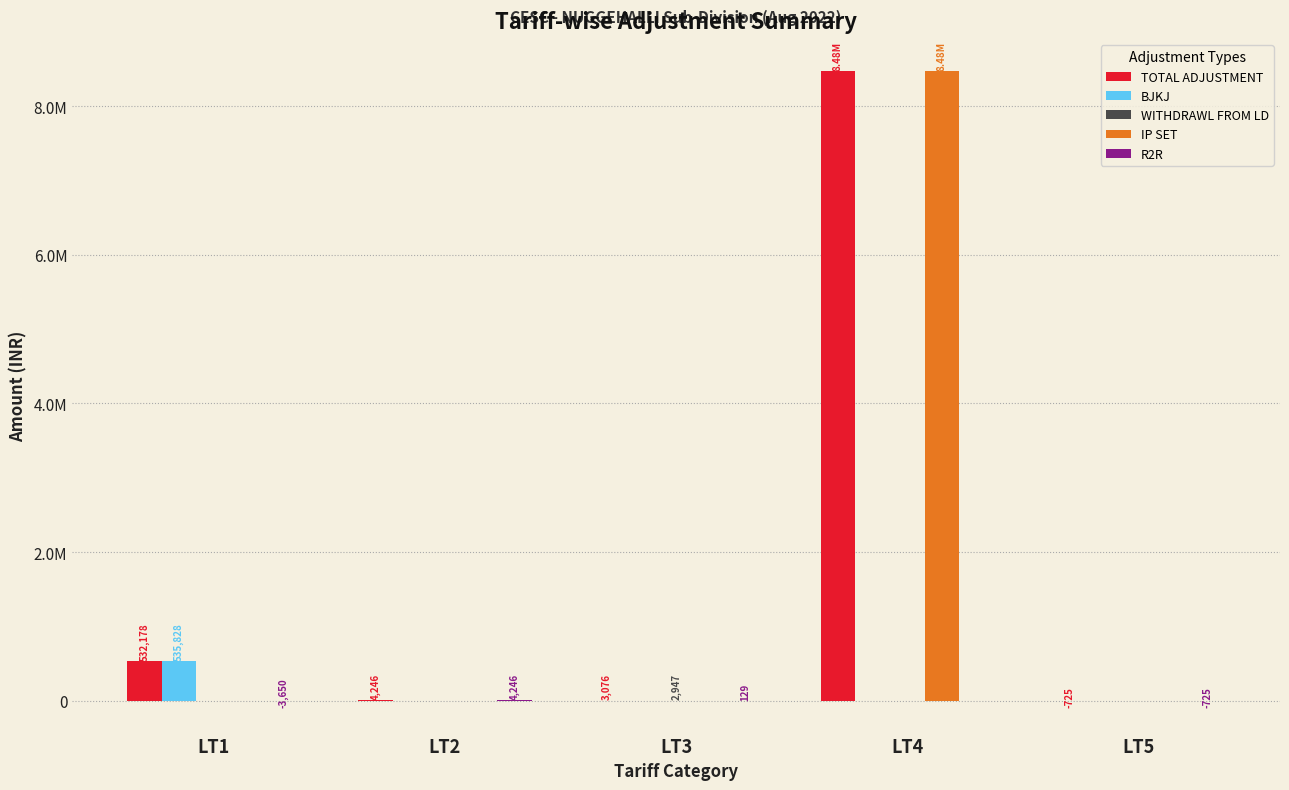

Where does the TOTAL ADJUSTMENT series first go above 4246?

LT1